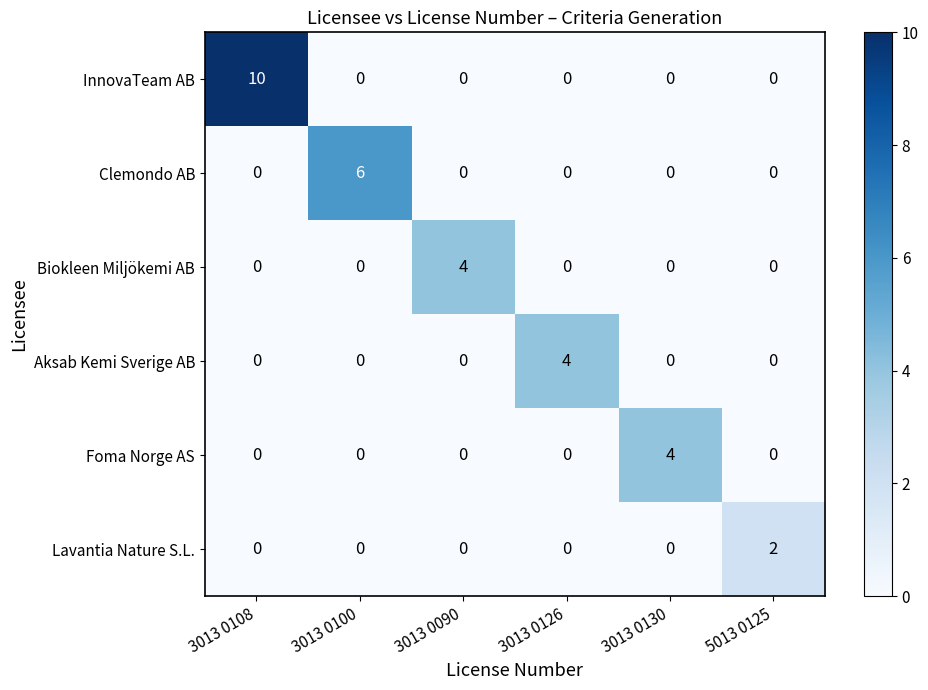

Which series changed the most between 3013 0126 and 5013 0125?

Aksab Kemi Sverige AB